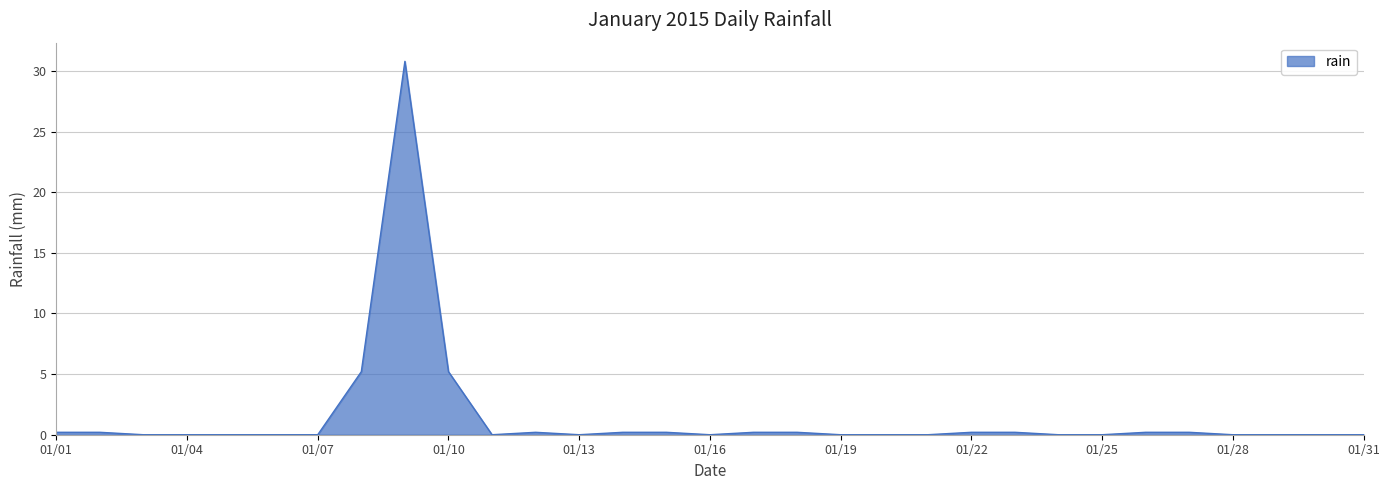

How many lines are shown in the chart?

1